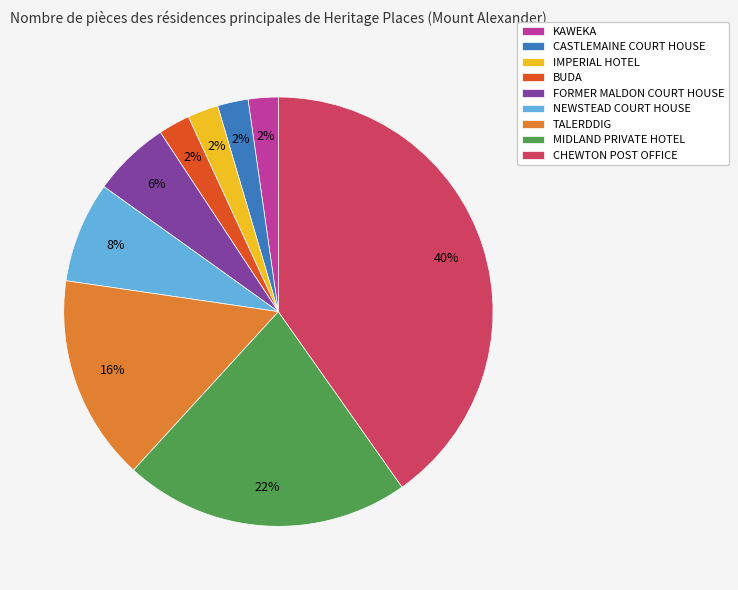

Which category has the biggest portion of the pie?

CHEWTON POST OFFICE